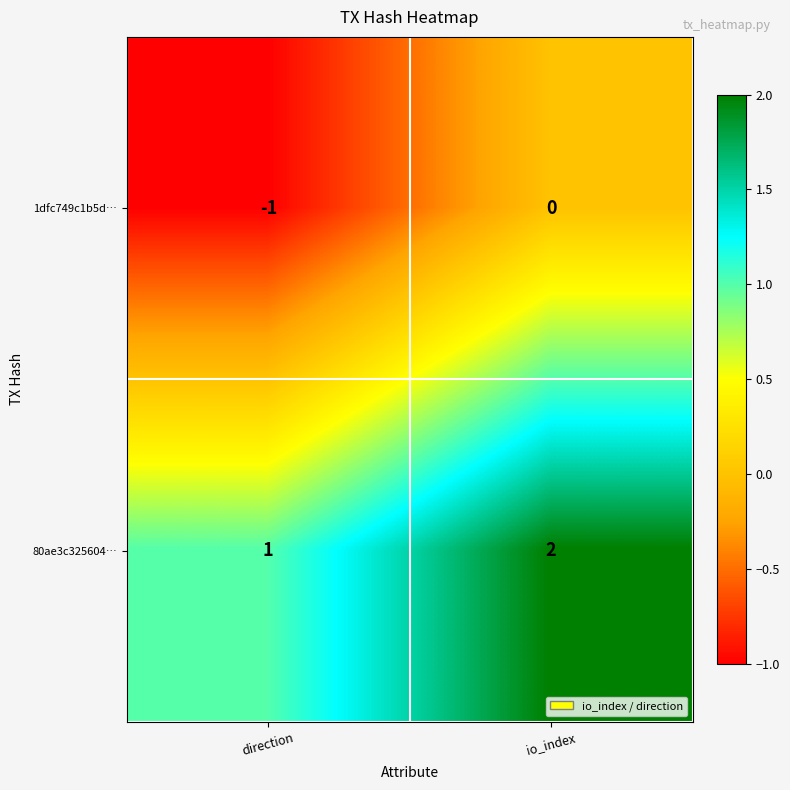

At which label does 80ae3c325604… reach its peak?

io_index